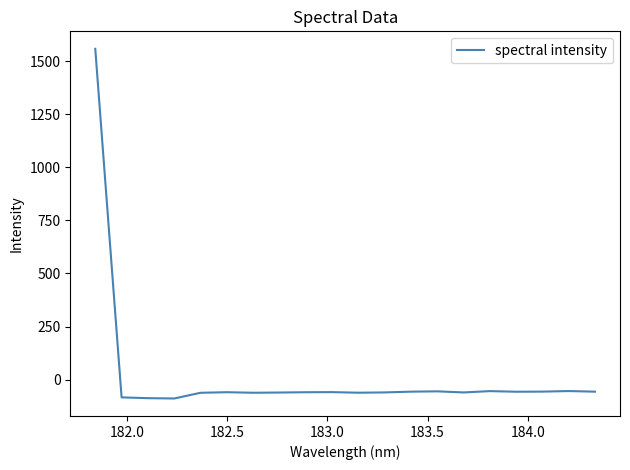

What is the greatest value displayed?

1557.5